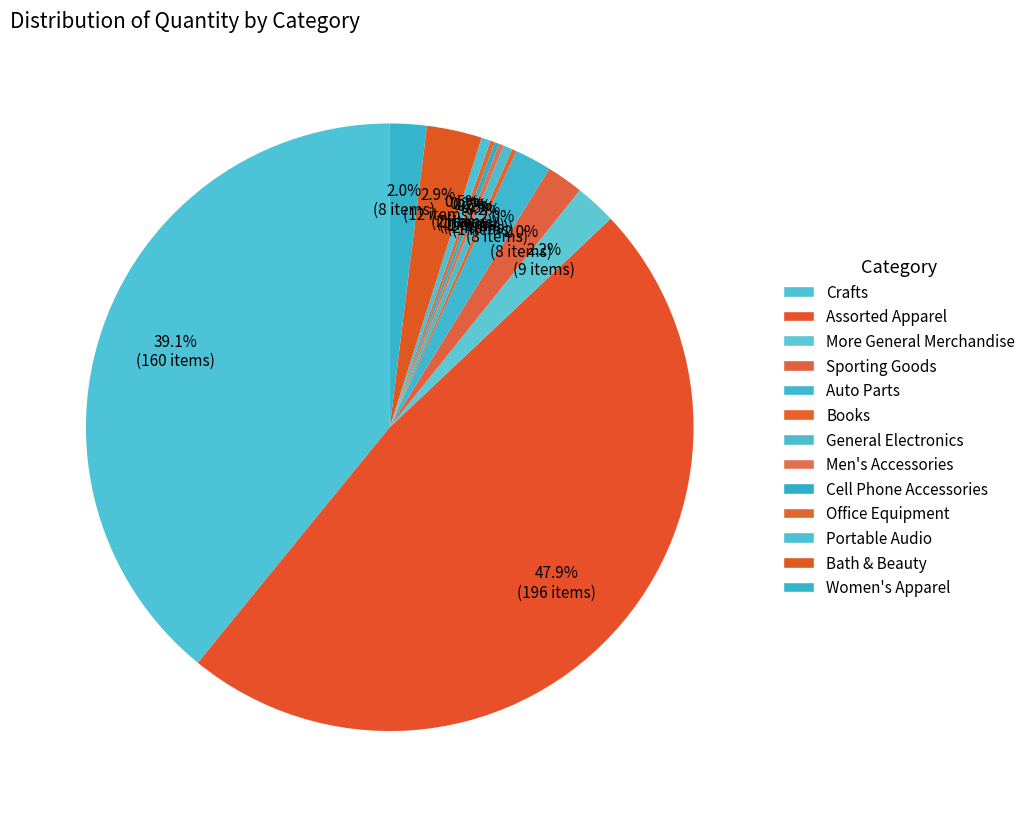

Combined, what portion of the pie is Sporting Goods and Assorted Apparel?

49.9%